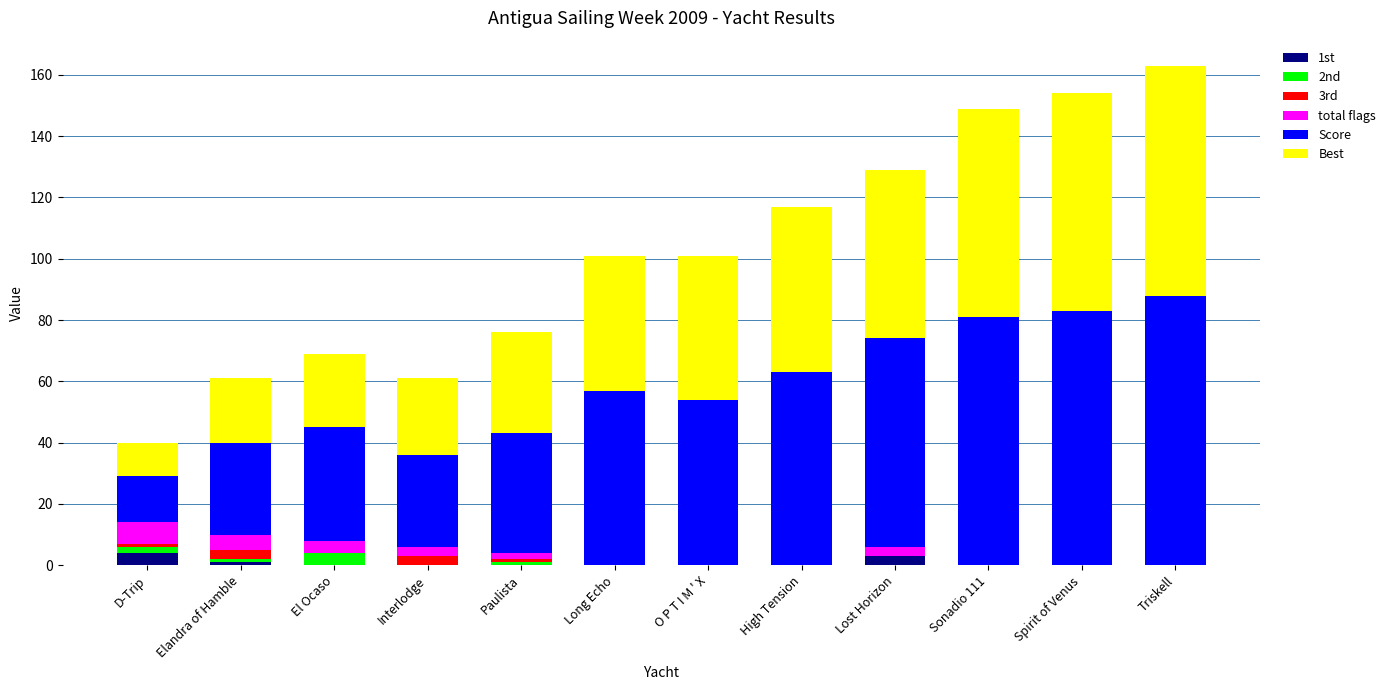

How many data points does each series have?

12